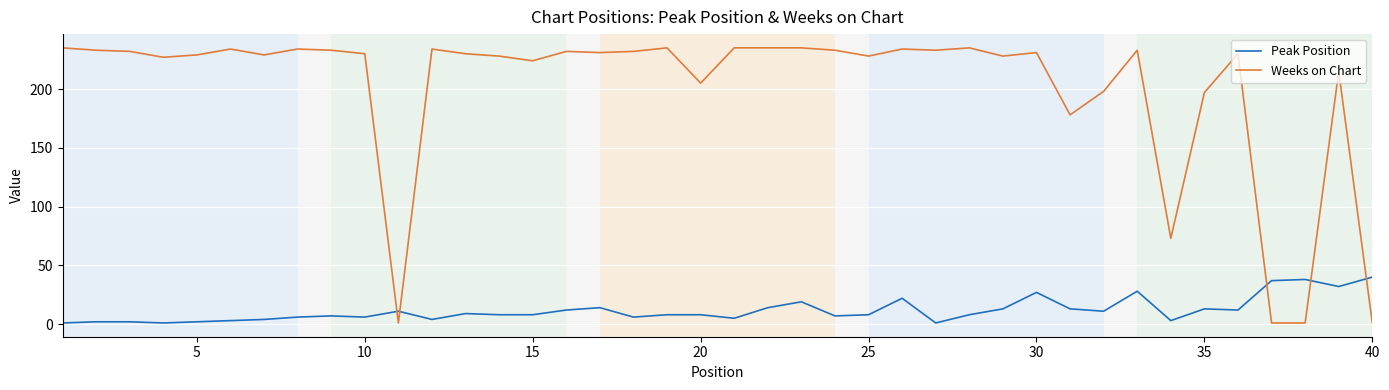

Is this an area chart (filled region under the line)?

No